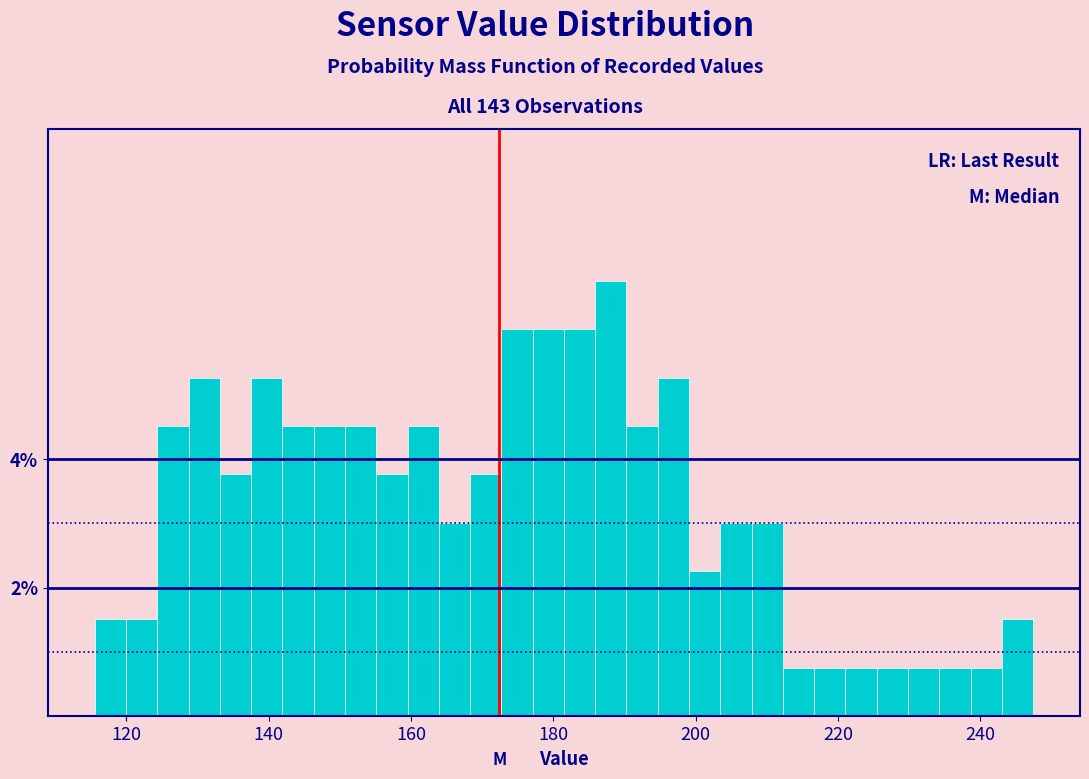

Around what value on the x-axis is the tallest bar? Give the approximate position of its centre, as read against the axis.

188